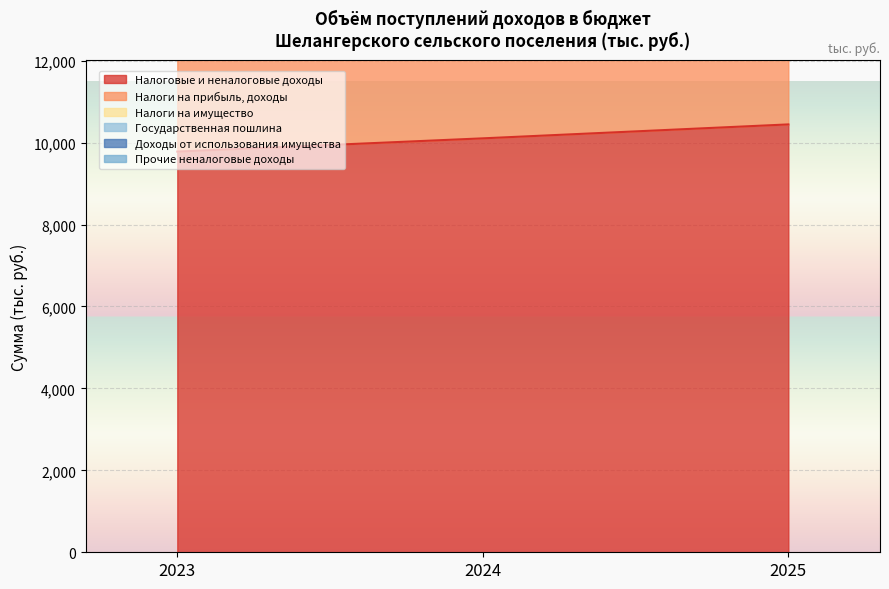

What is the value of the Налоги на прибыль, доходы point at the 1st from the left?

18140.0